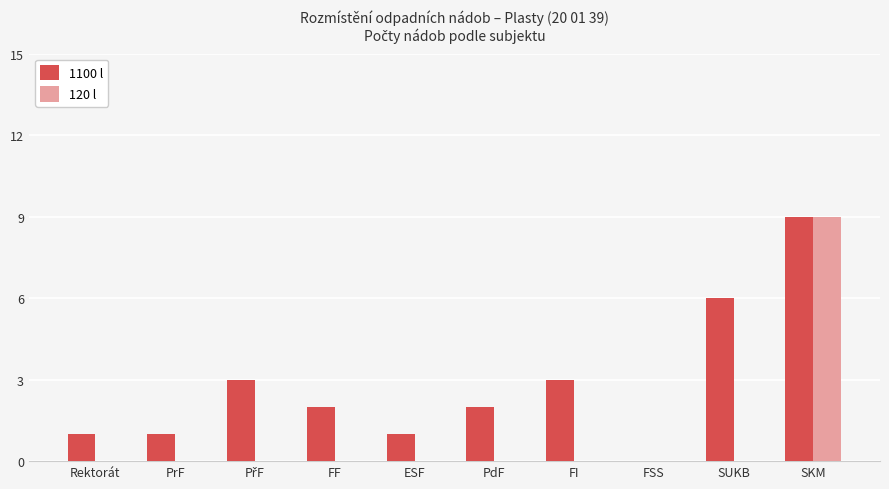

What is the highest value of the 120 l series?

9